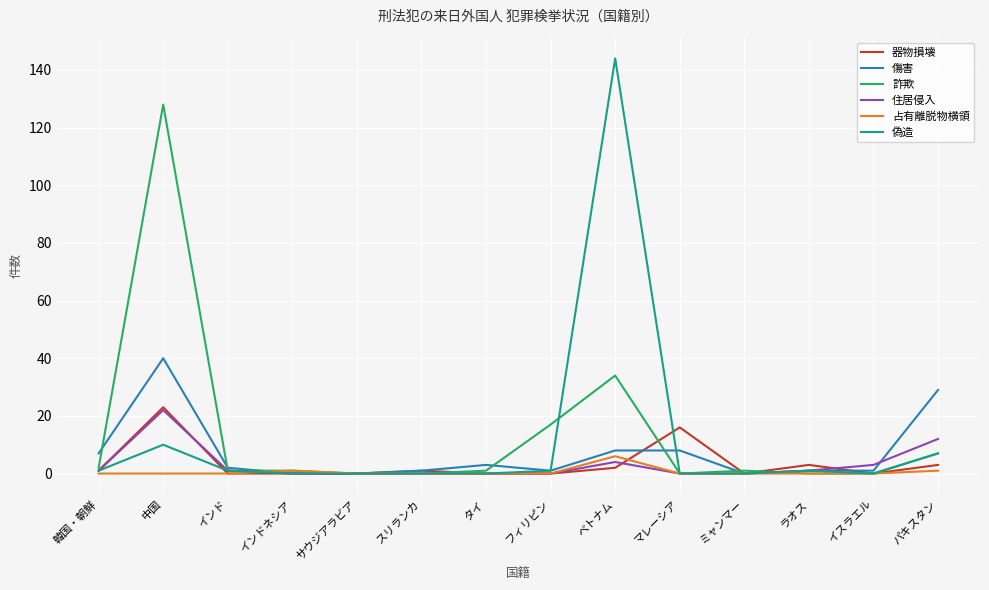

Between which two adjacent categories do 詐欺 and 傷害 first intersect?

韓国・朝鮮 and 中国